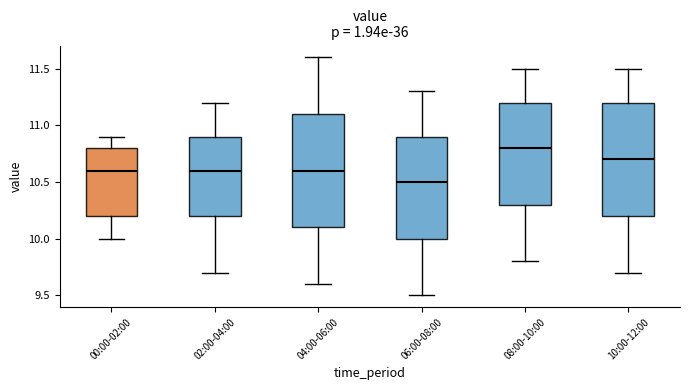

Reading left to right, transcribe this box plot: for each box, give where its median line is, the range the box spans, and where its two whiskers end, as read against the y-axis. The values are not printed on the chart, so give them approximately, as read against the axis.

00:00-02:00: median 10.6, box 10.2 to 10.8, whiskers 10.0 to 10.9
02:00-04:00: median 10.6, box 10.2 to 10.9, whiskers 9.7 to 11.2
04:00-06:00: median 10.6, box 10.1 to 11.1, whiskers 9.6 to 11.6
06:00-08:00: median 10.5, box 10.0 to 10.9, whiskers 9.5 to 11.3
08:00-10:00: median 10.8, box 10.3 to 11.2, whiskers 9.8 to 11.5
10:00-12:00: median 10.7, box 10.2 to 11.2, whiskers 9.7 to 11.5